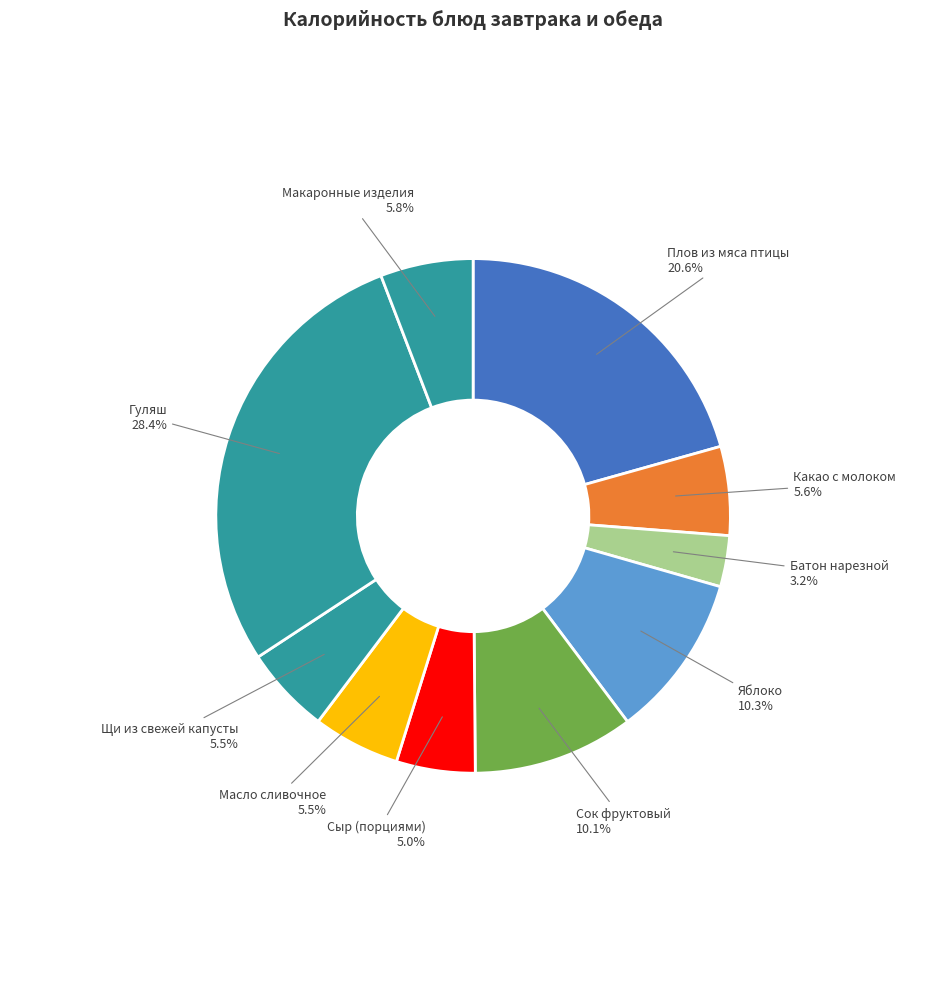

Do Батон нарезной and Сок фруктовый together represent more than half of the pie?

No